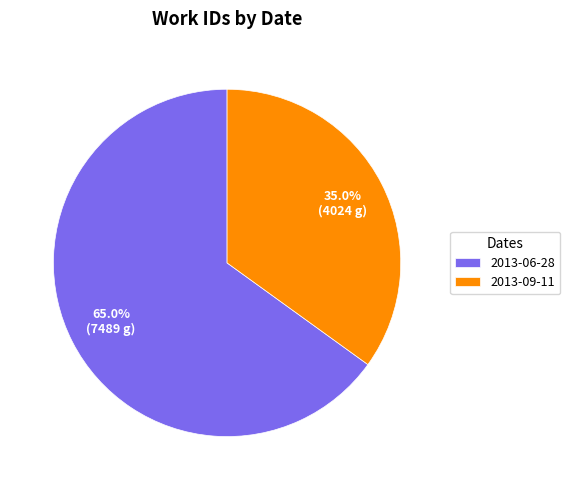

The 2013-06-28 slice represents 55% of the pie. True or false?

False